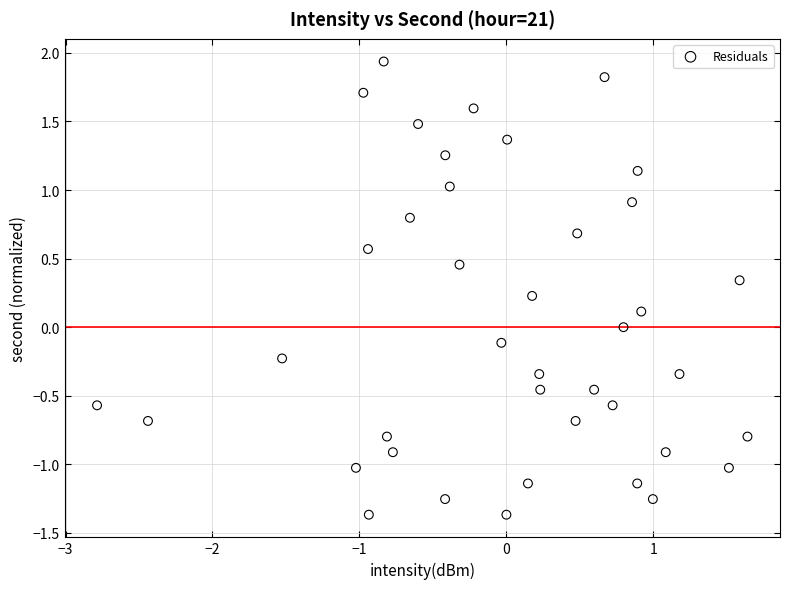

What is the range of Y values (max minus min)?

3.3